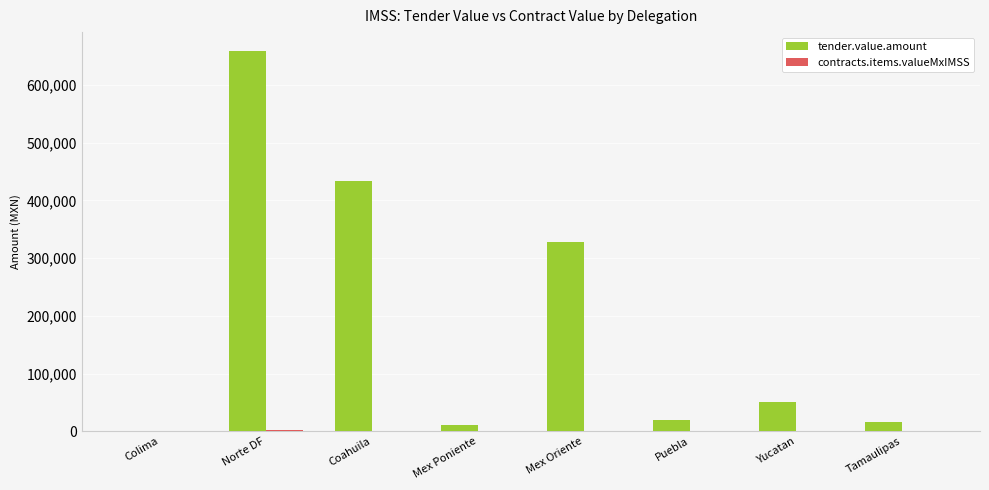

How many categories are shown in the chart?

8